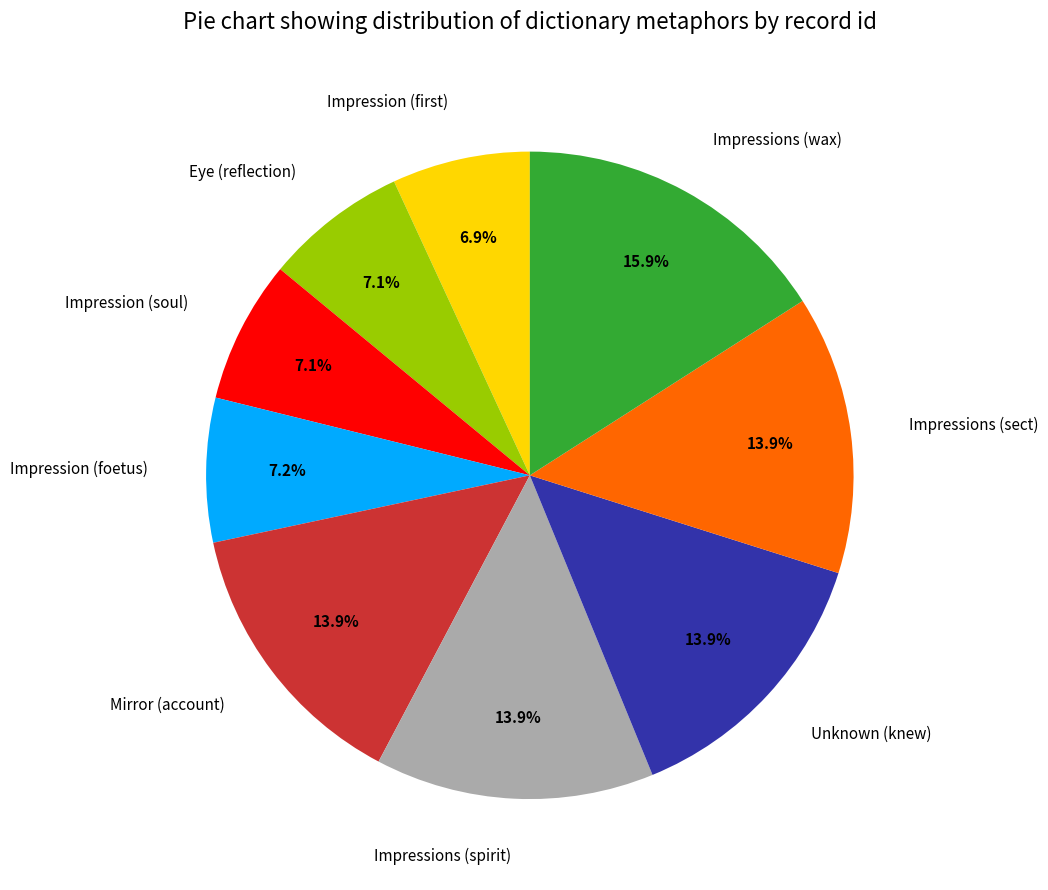

Count the number of slices in the pie.

9